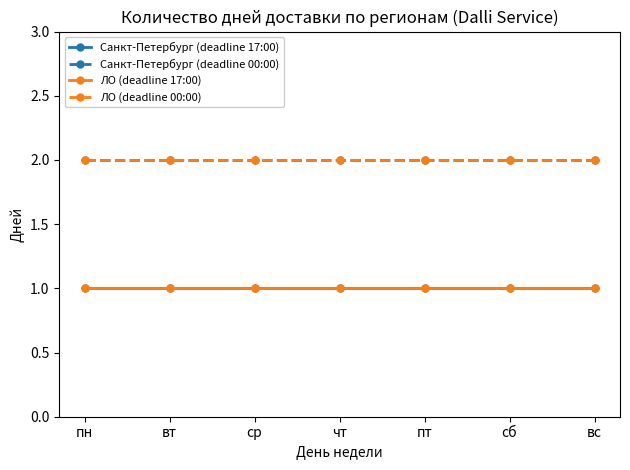

True or false: Санкт-Петербург (deadline 17:00) has a value of 2 at ср.

False